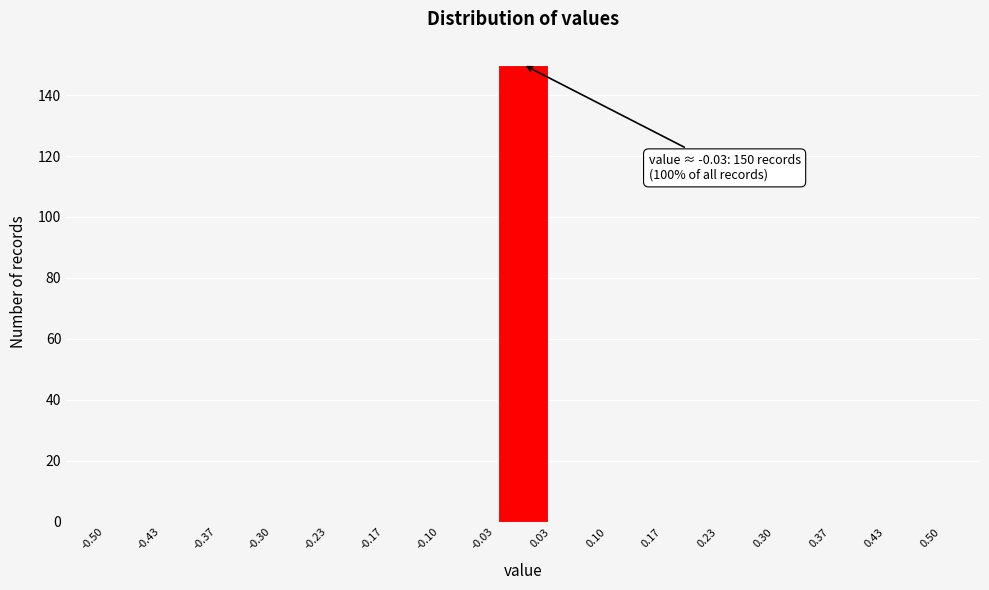

Which range on the x-axis has the tallest bar?

-0.03 to 0.03